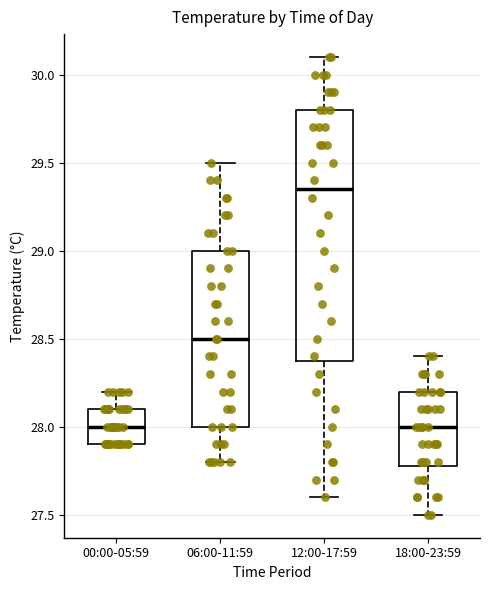

Where does the upper whisker of the box for 06:00-11:59 end on the y-axis? The values are not printed on the chart, so give them approximately, as read against the axis.

29.50